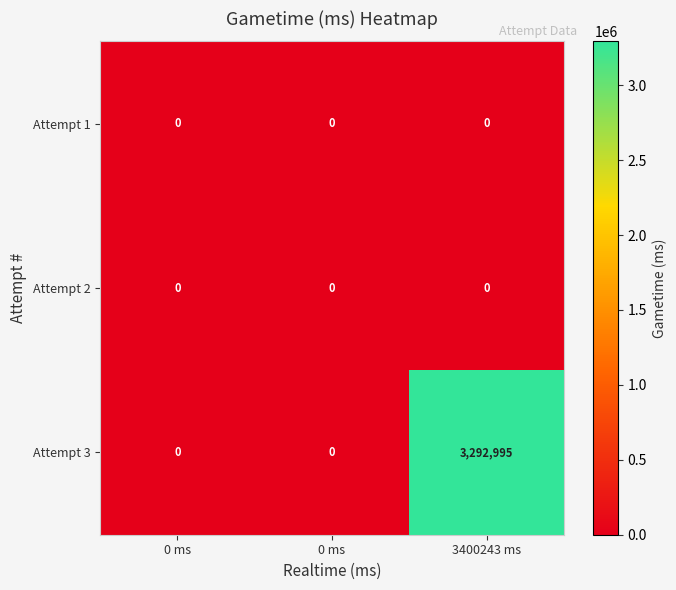

At which category is the sum across all series the highest?

3400243 ms